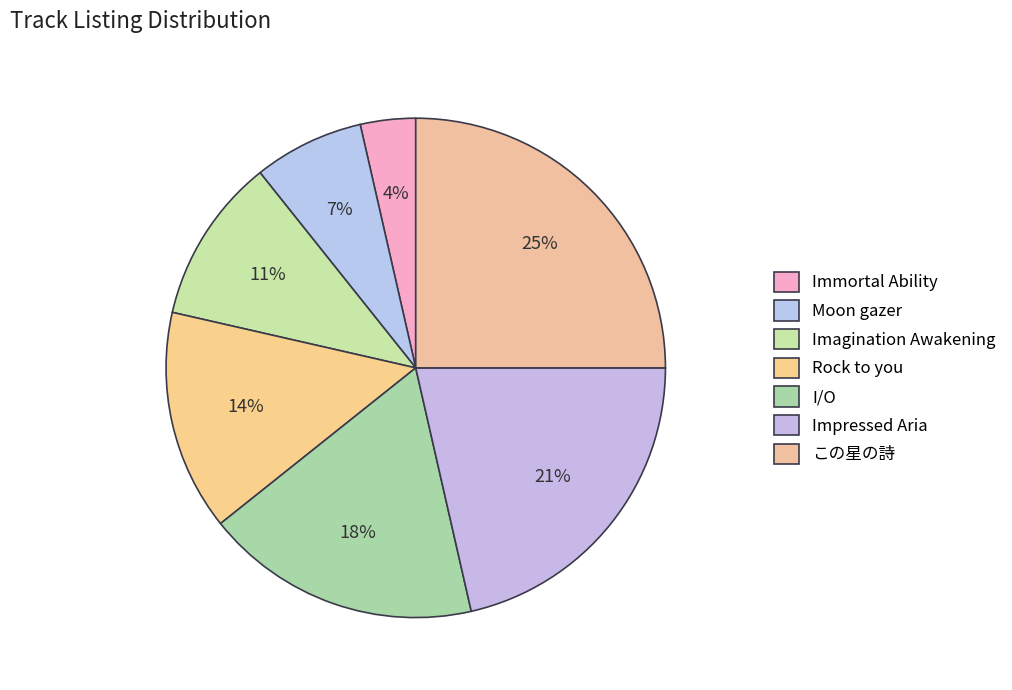

Count the number of slices in the pie.

7